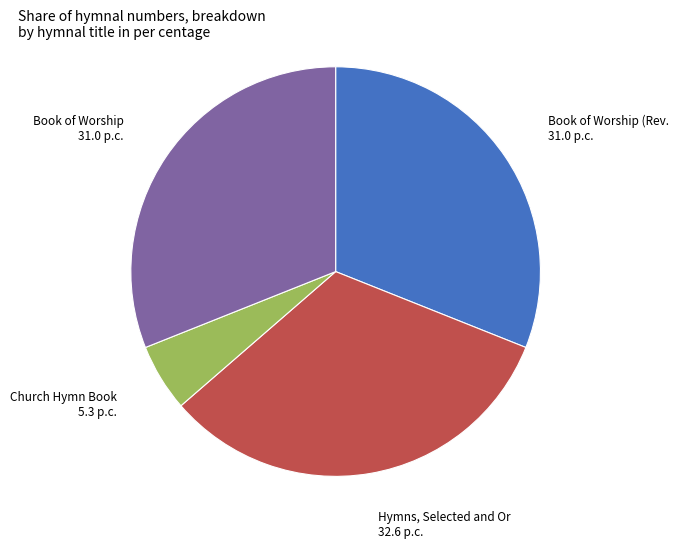

Is there a majority slice in this chart?

No